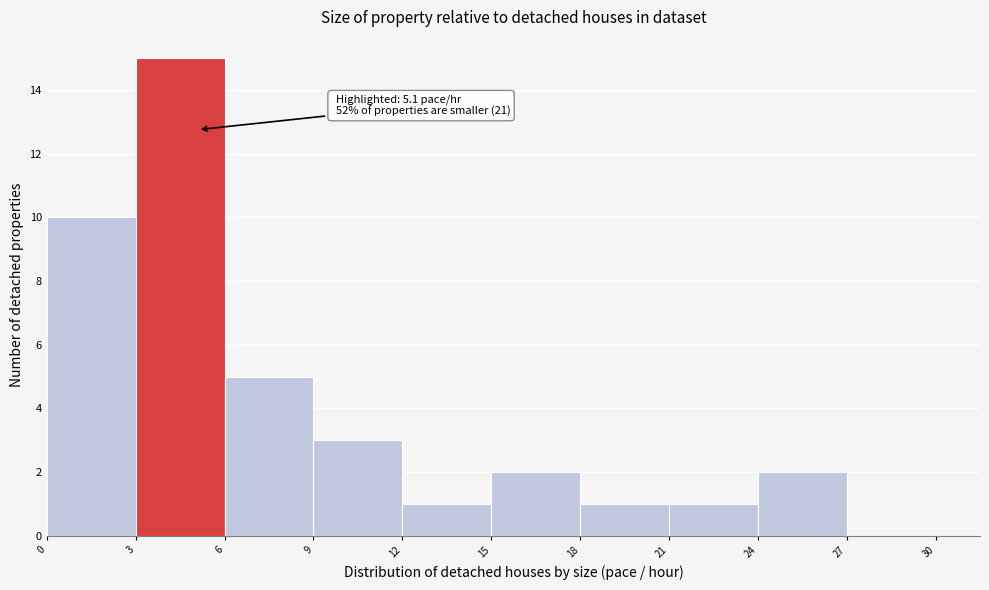

Which range on the x-axis has the tallest bar?

3 to 6